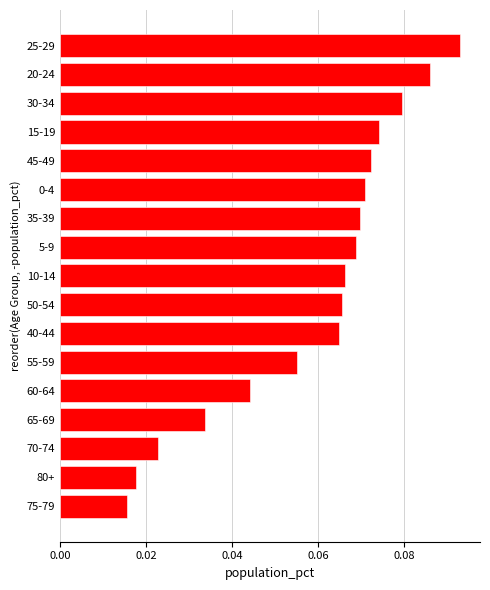

Which category has the lowest value across all series?

75-79